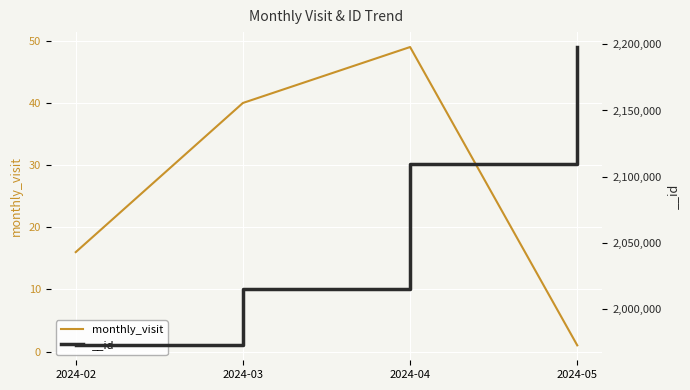

What is the sum of all values?

106